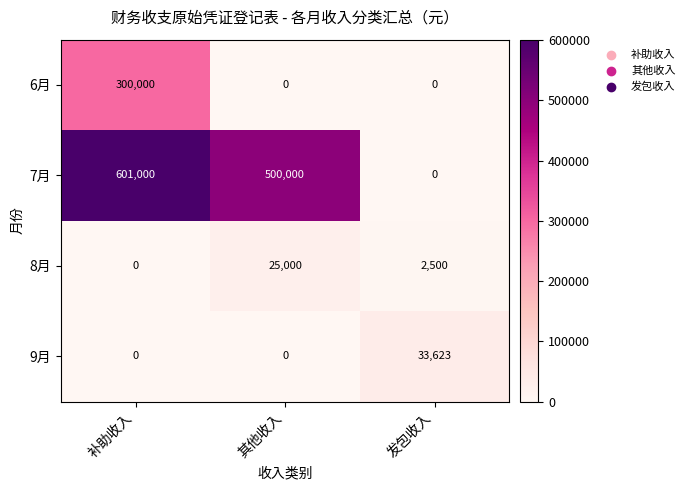

What is the maximum value shown in the chart?

601000